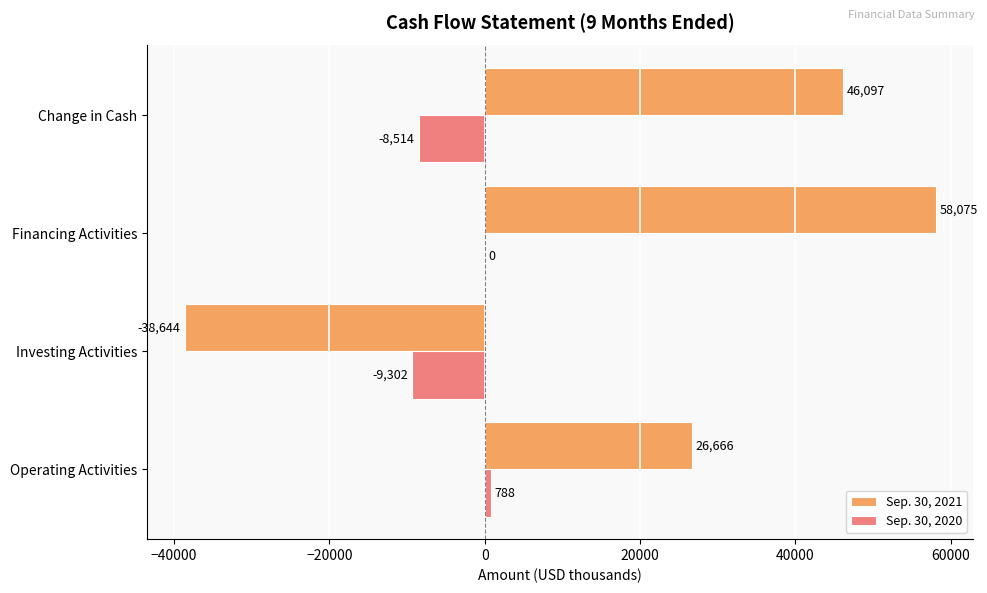

Which category has the highest value in the Sep. 30, 2021 series?

Financing Activities